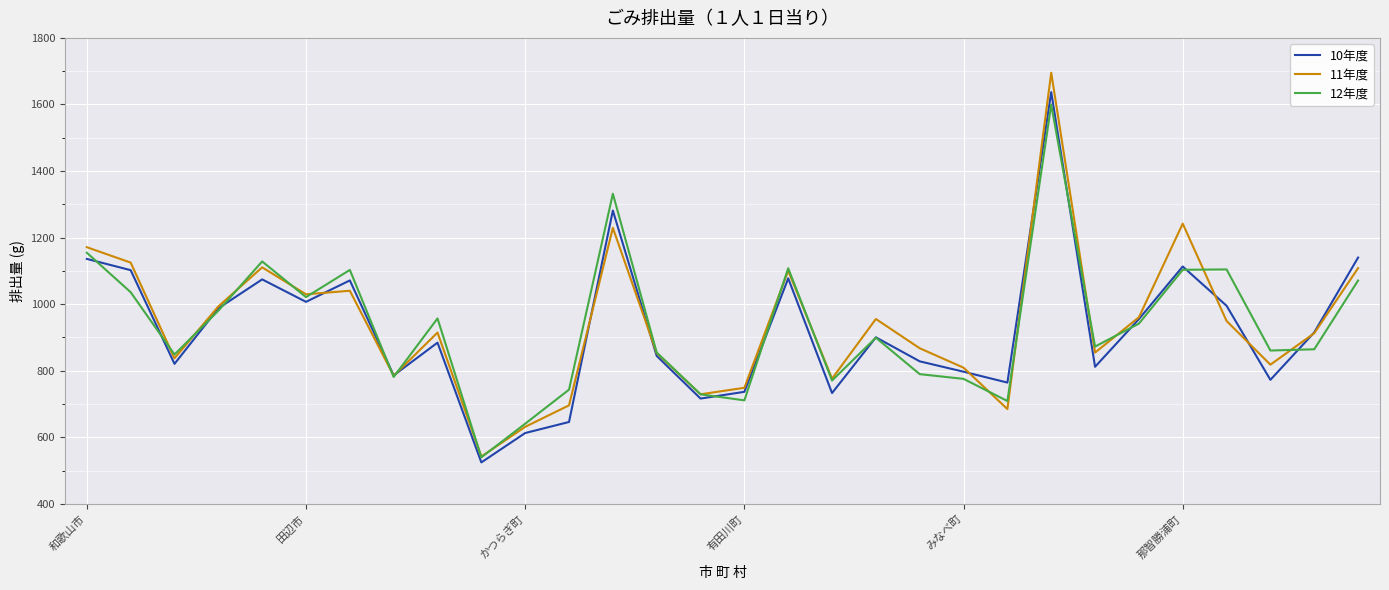

What is the maximum value shown in the chart?

1695.3